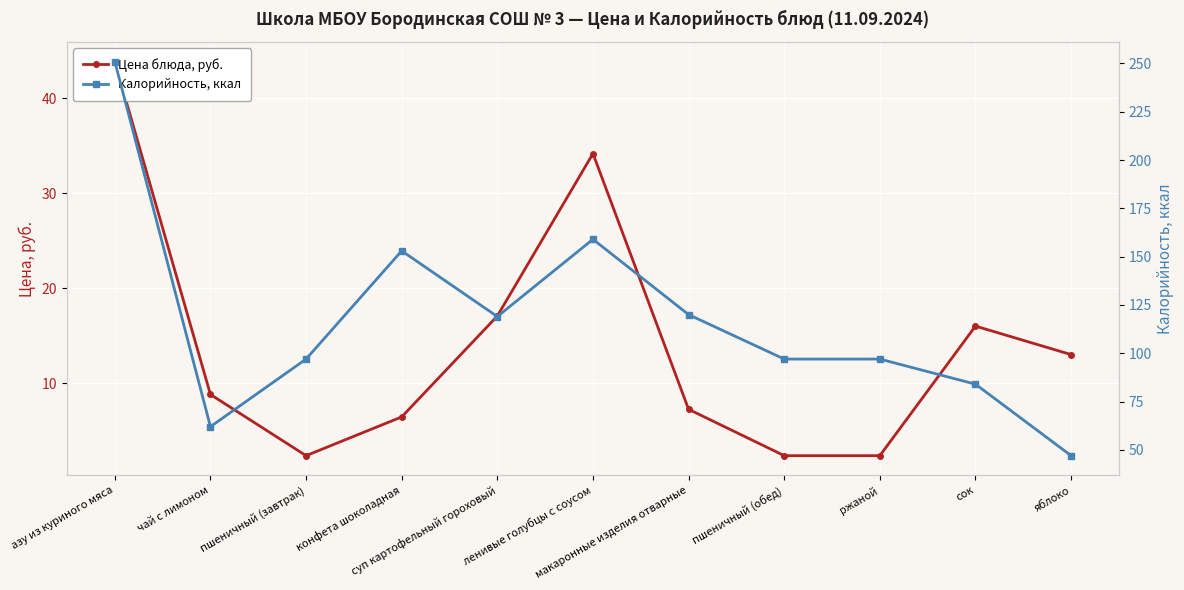

Which label corresponds to the smallest value in the chart?

пшеничный (завтрак)